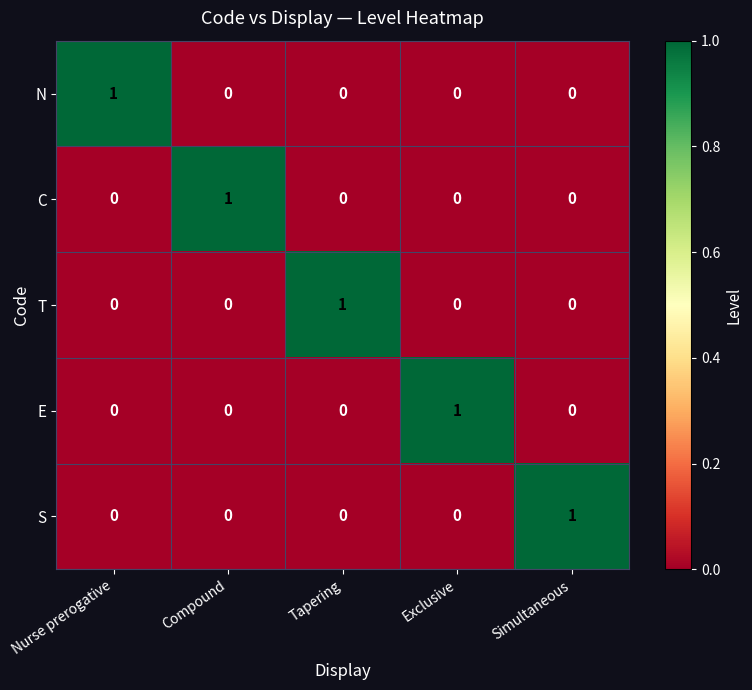

How many C values are between 0 and 1?

5